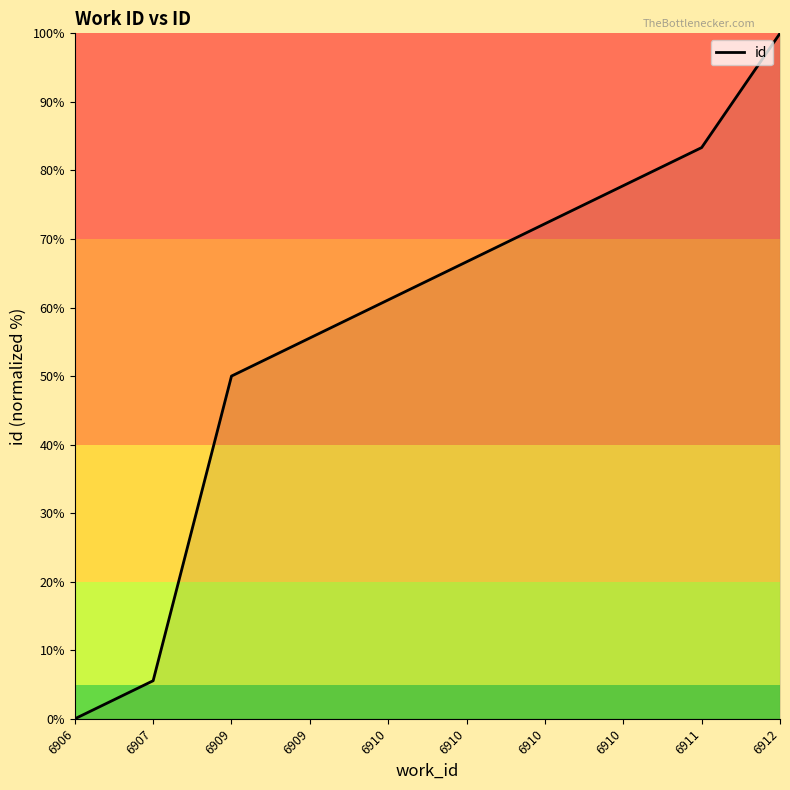

Which category has the highest value across all series?

6912